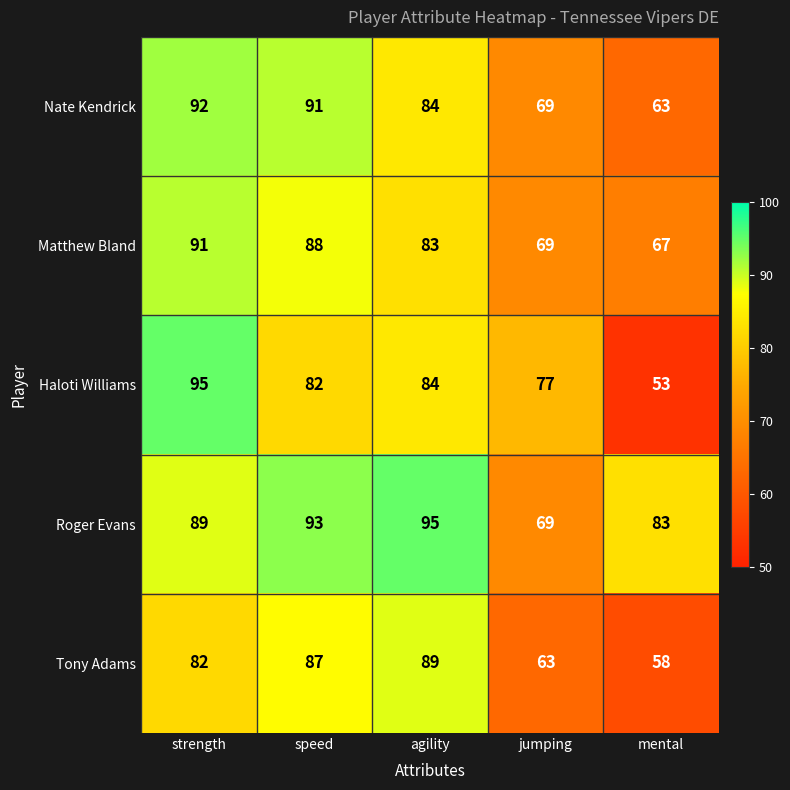

Count the number of categories in the chart.

5